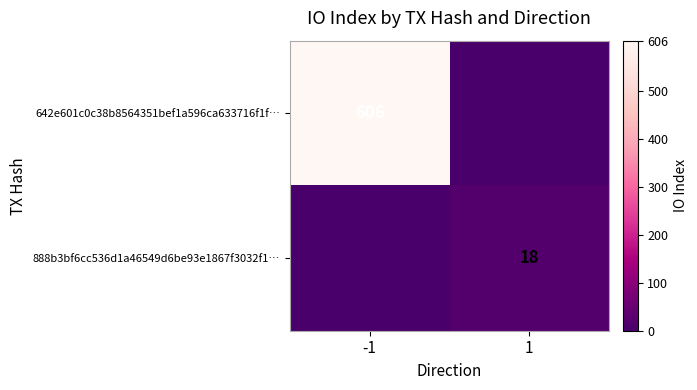

What is the greatest value displayed?

606